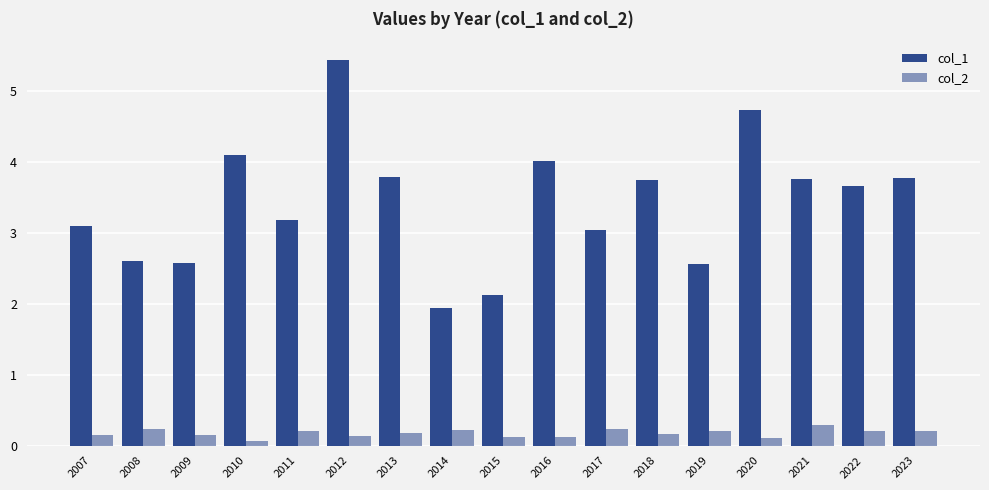

Between 2012 and 2022, which series saw the biggest shift?

col_1